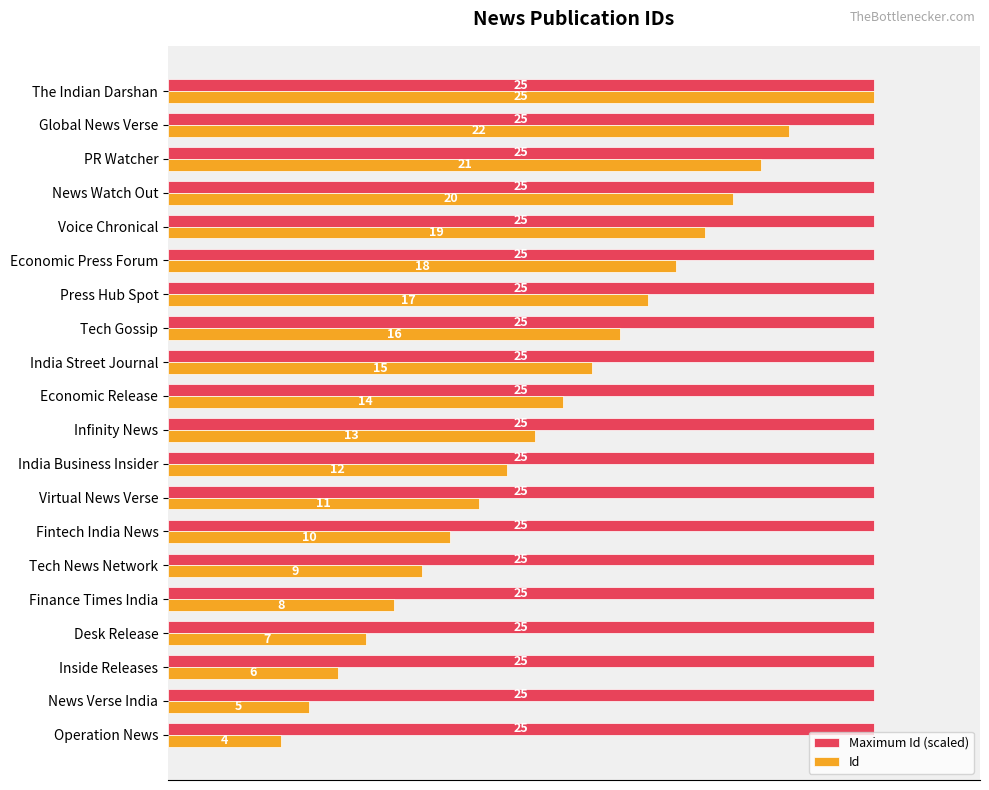

What are all the series names shown in the legend?

Maximum Id (scaled), Id